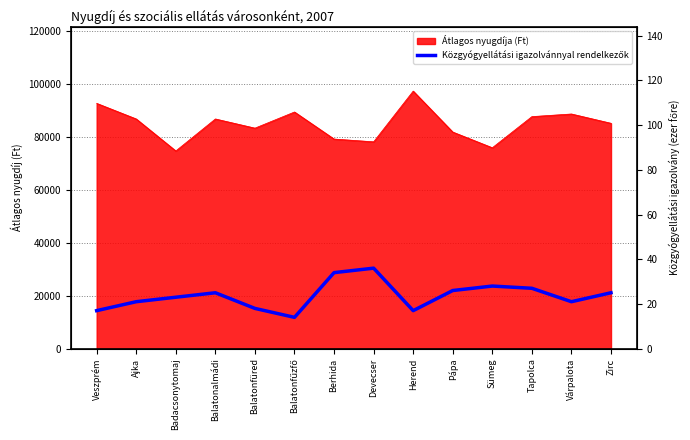

At which category does the chart reach its peak across all series?

Devecser